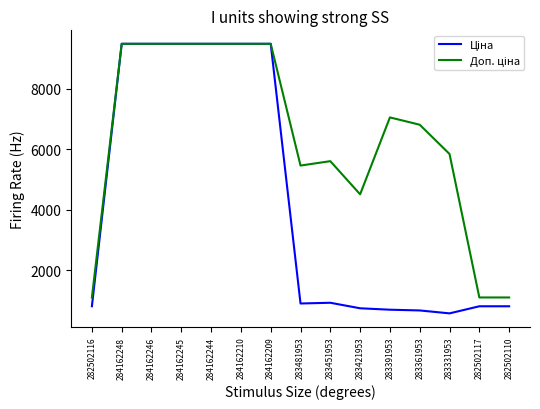

What is the total value across all series at 283361953?

7490.8